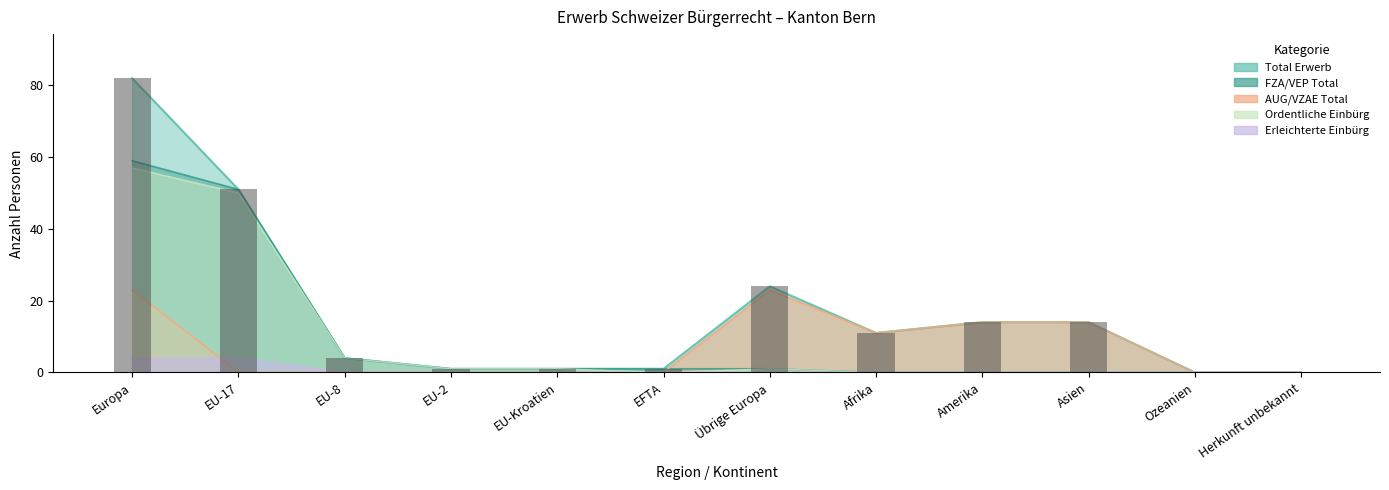

At which category is the sum across all series the highest?

Europa